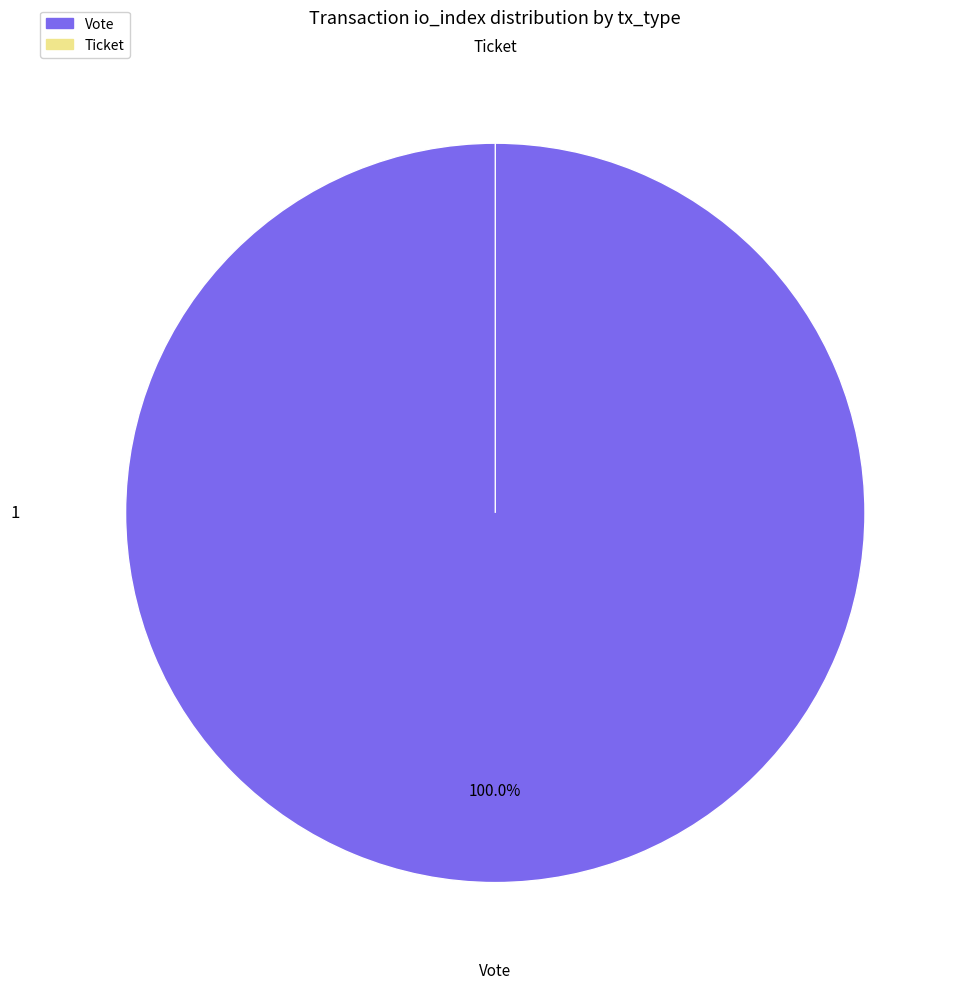

What percentage do Ticket and Vote together represent?

100.0%